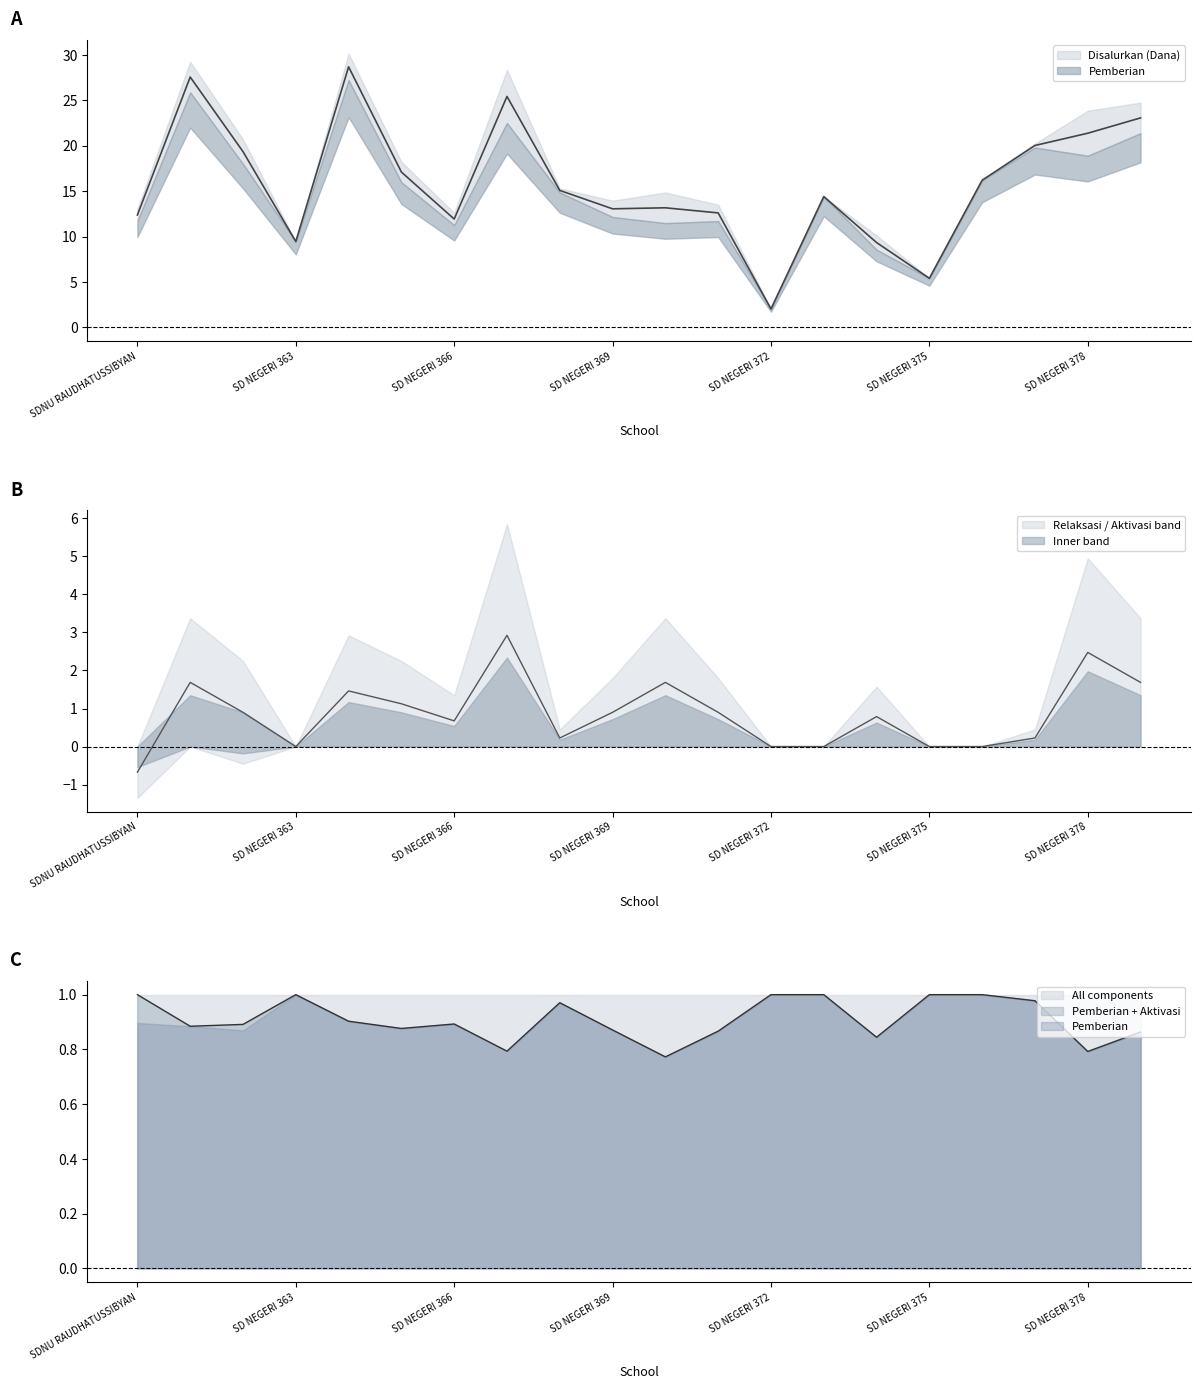

Which category has the lowest value across all series?

SDNU RAUDHATUSSIBYAN